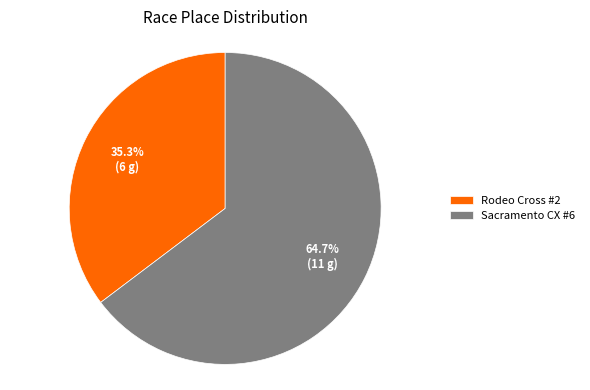

How much of the chart is everything except Rodeo Cross #2?

64.7%